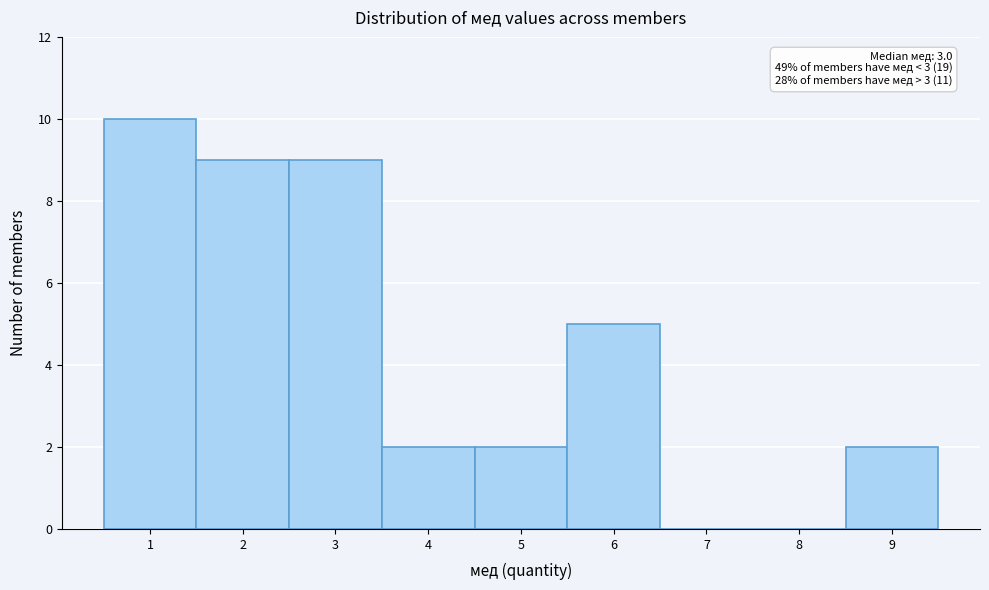

Over which range of the x-axis is the bar tallest?

0.5 to 1.5